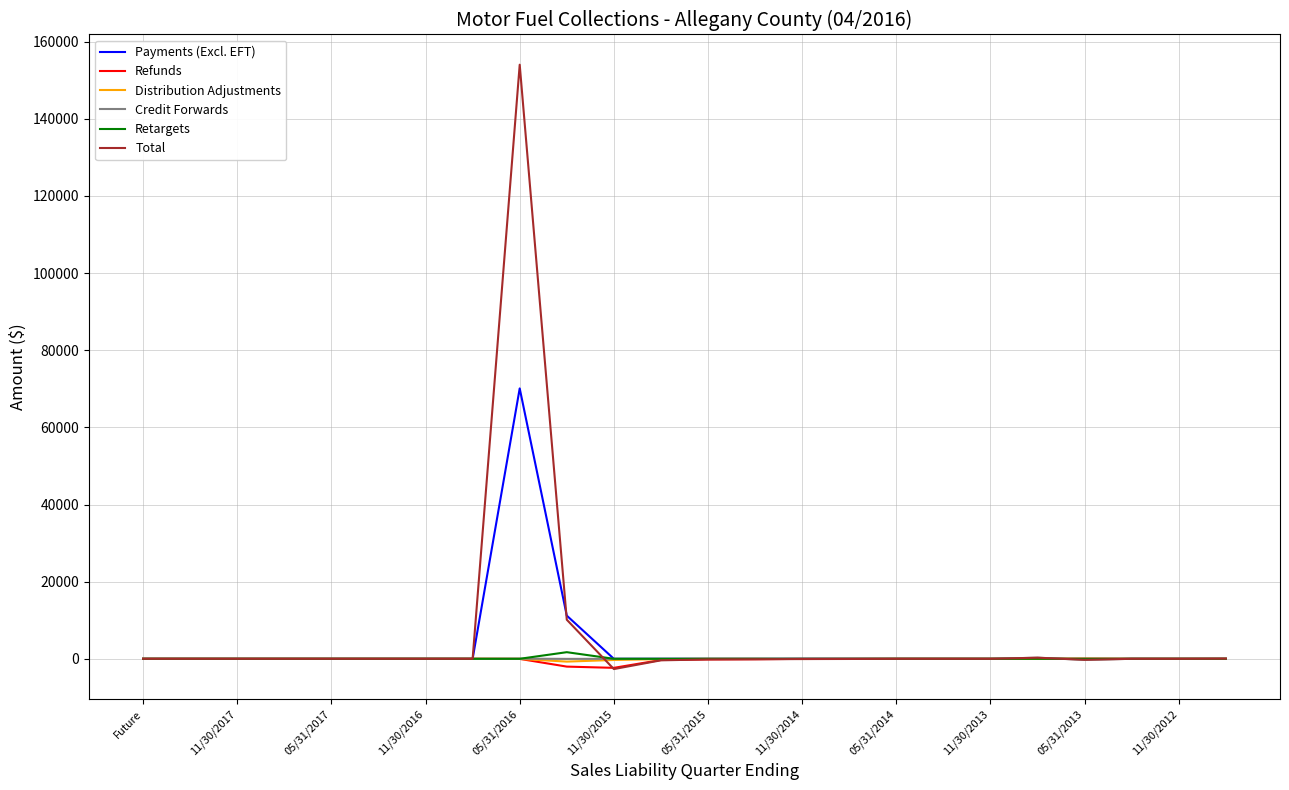

Does the chart display data point markers on the line(s)?

No